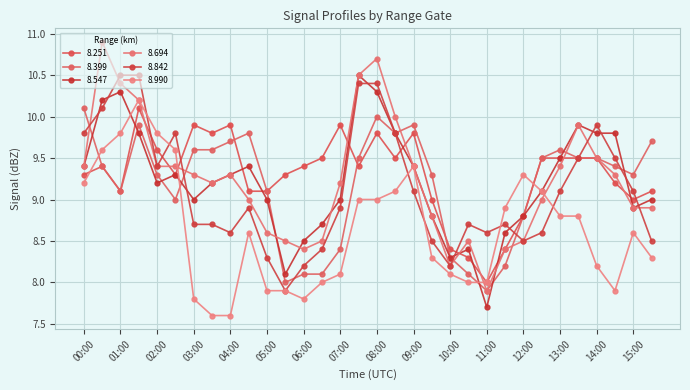

Does the chart have visible grid lines?

Yes